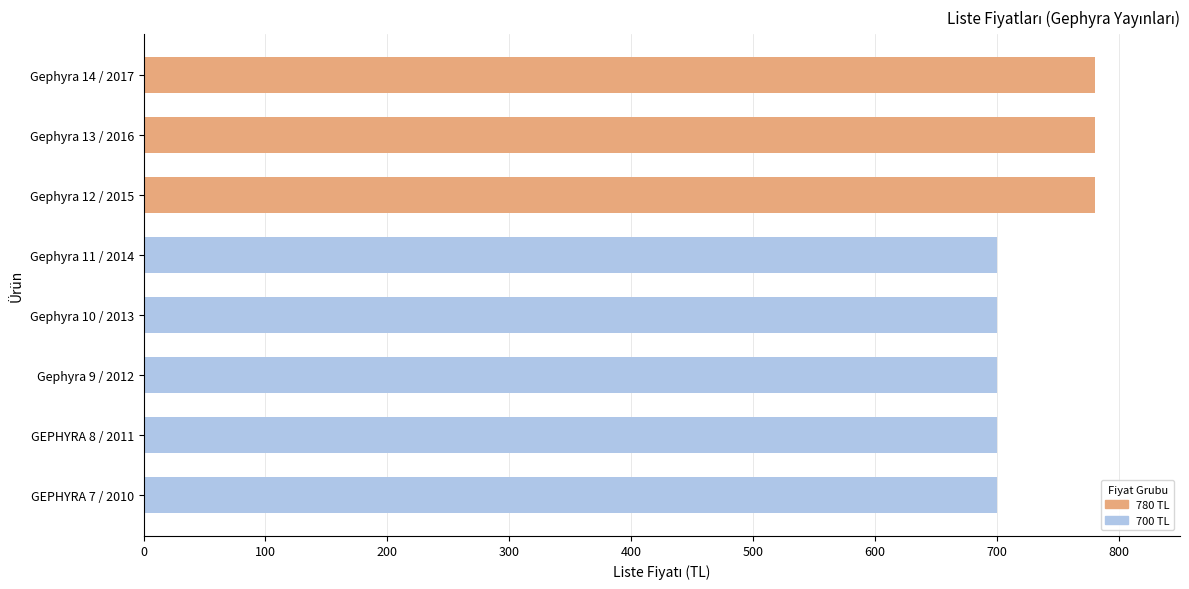

Which has a higher value, Gephyra 11 / 2014 or Gephyra 13 / 2016?

Gephyra 13 / 2016